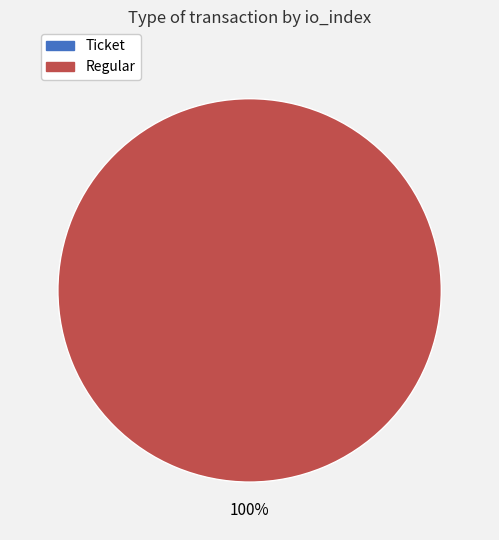

Which slice is the largest?

Regular